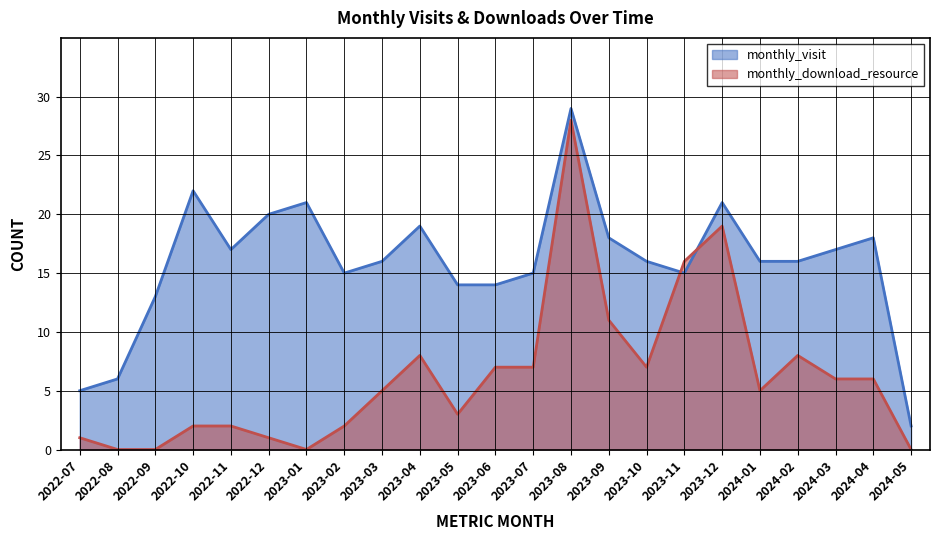

At which category does monthly_download_resource reach its first local valley?

2023-01